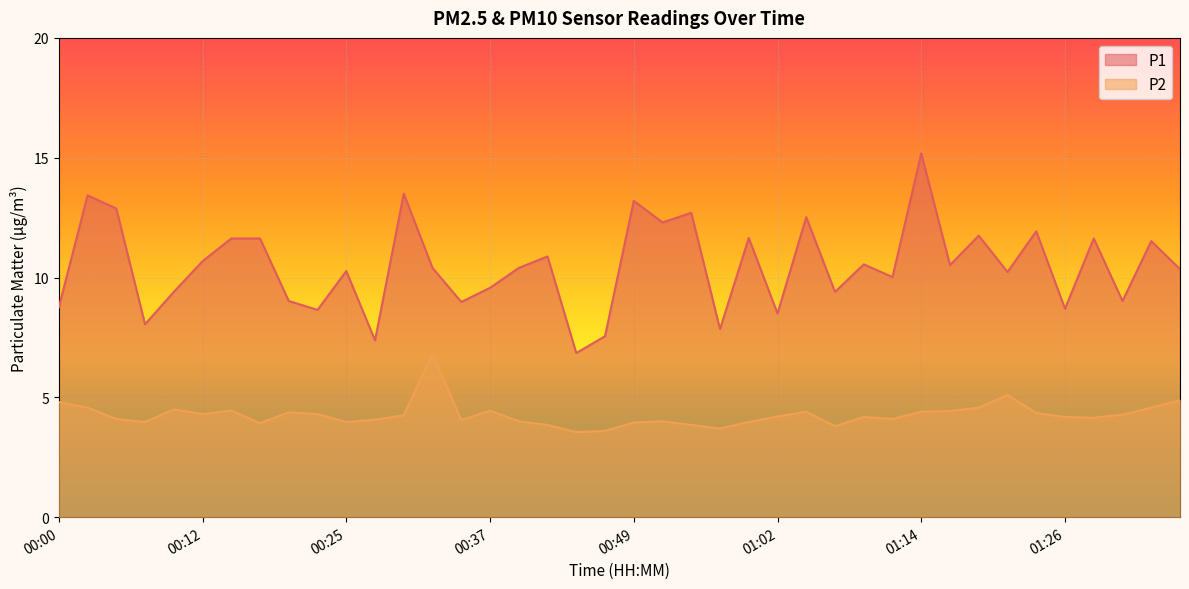

How many series are shown in this chart?

2